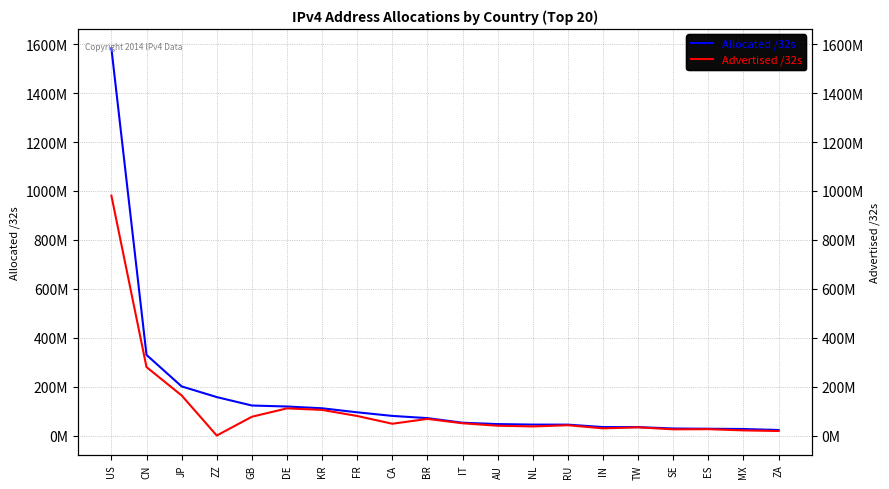

What is the label of the 3rd point from the left?

JP